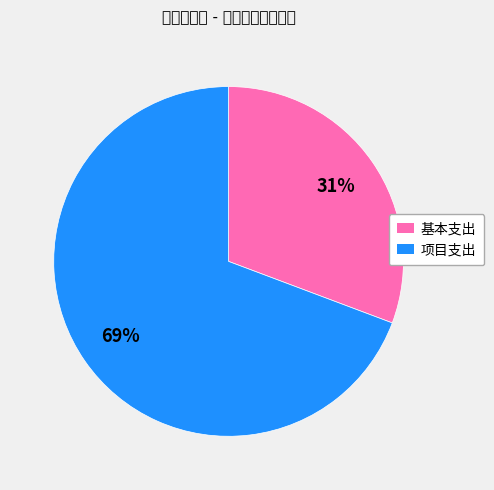

True or false: 项目支出 accounts for 61% of the total.

False